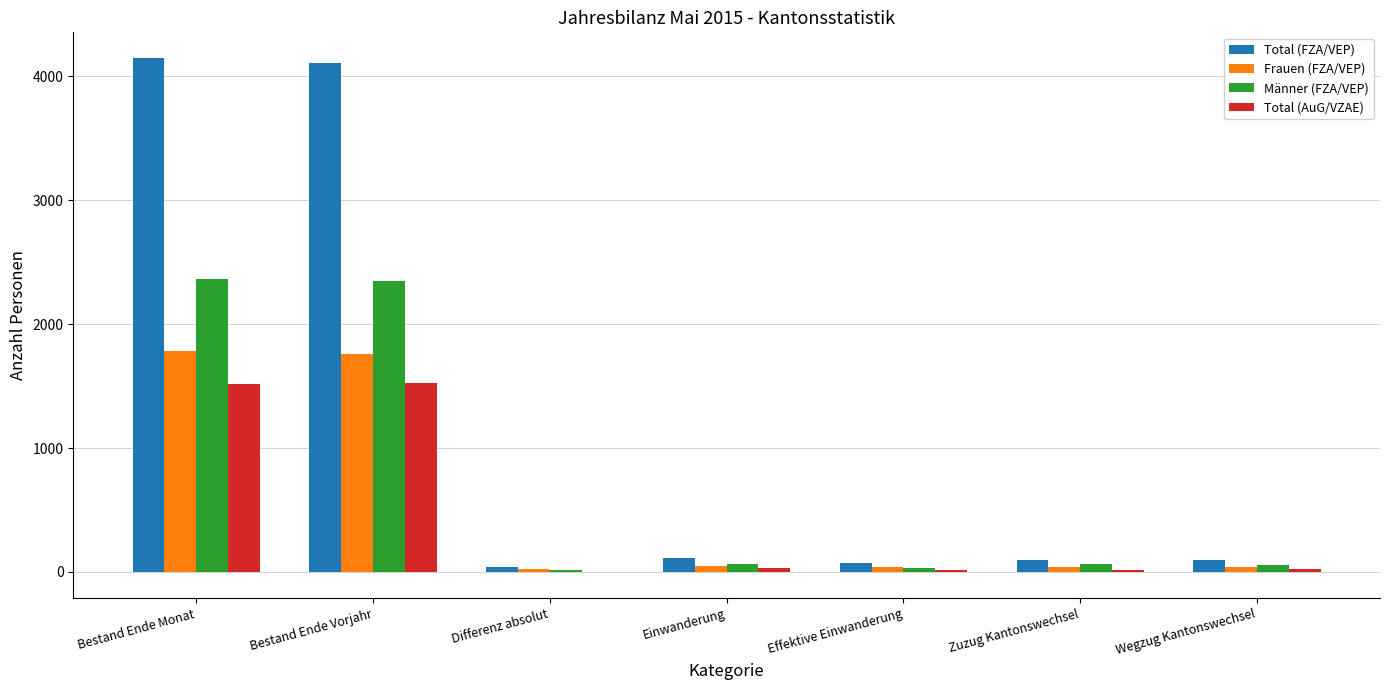

Count the number of categories in the chart.

7